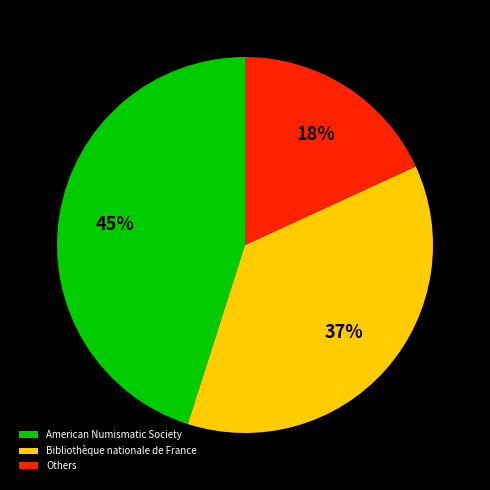

Is there a majority slice in this chart?

No